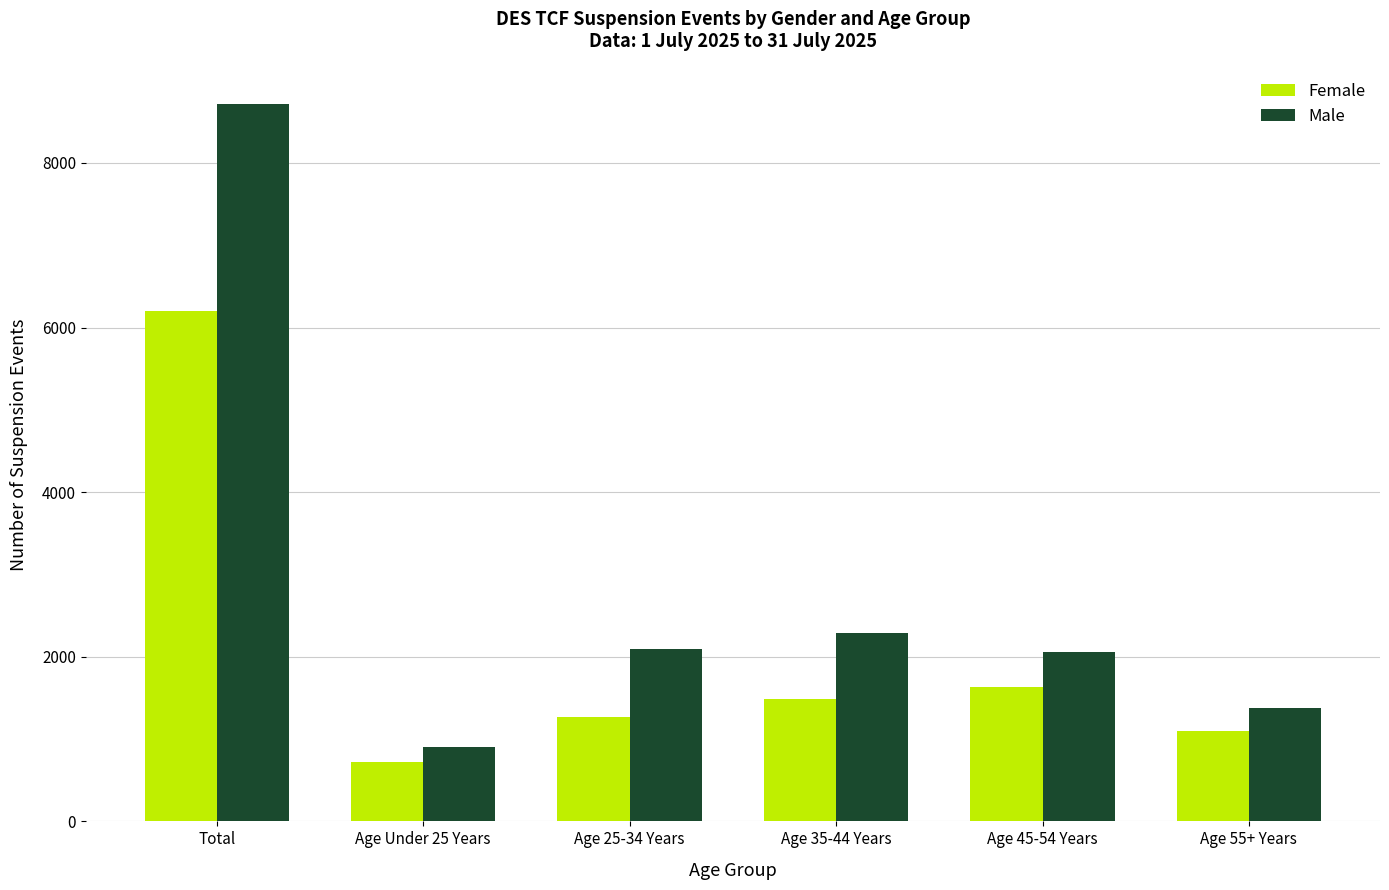

What is the minimum value shown in the chart?

720